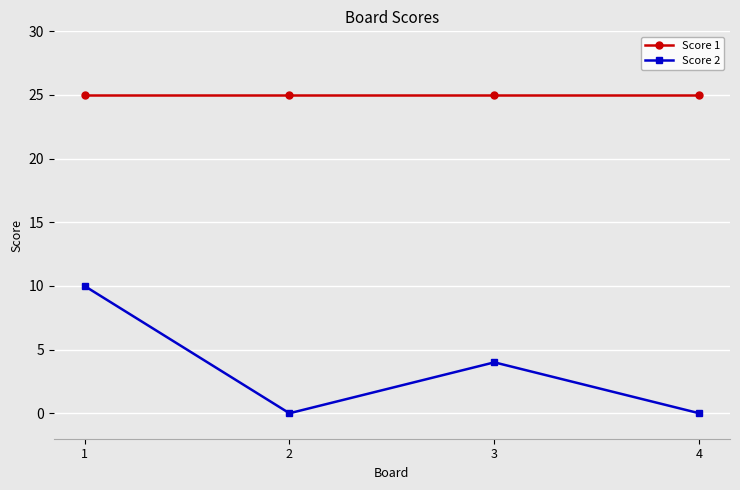

Where does the Score 2 series first go above 4?

1